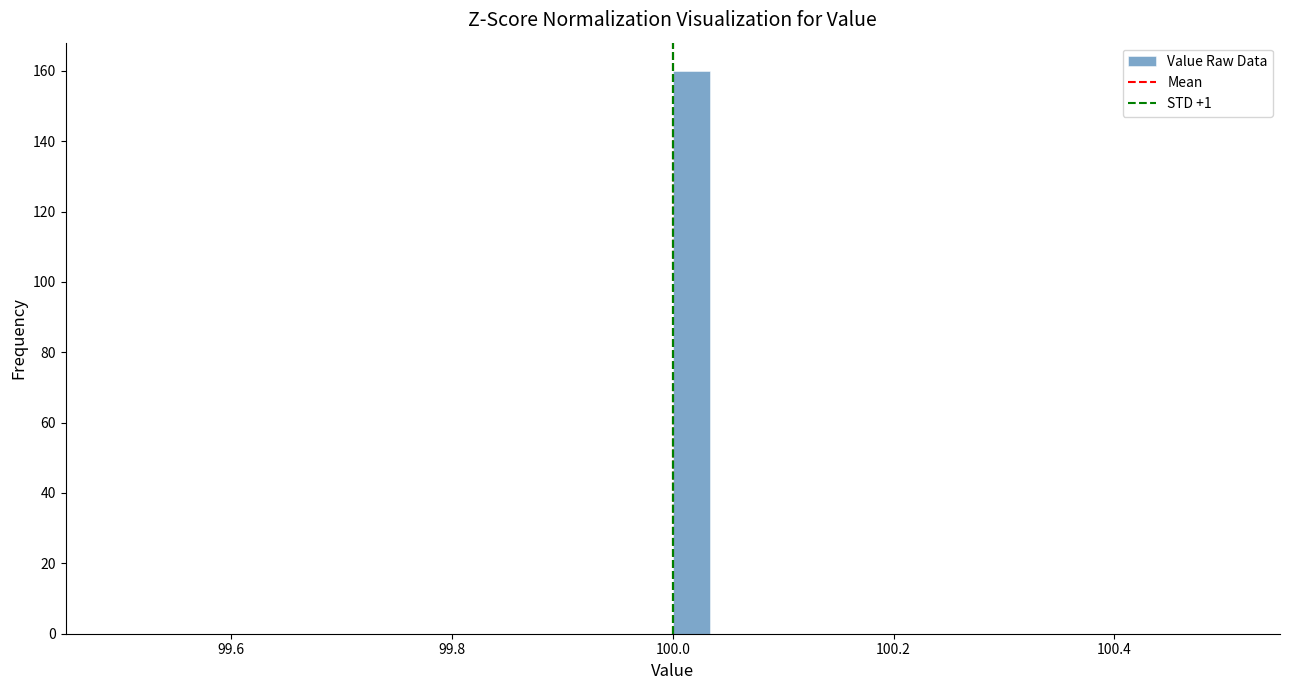

Read against the x-axis, roughly where is the centre of the tallest bar?

100.02